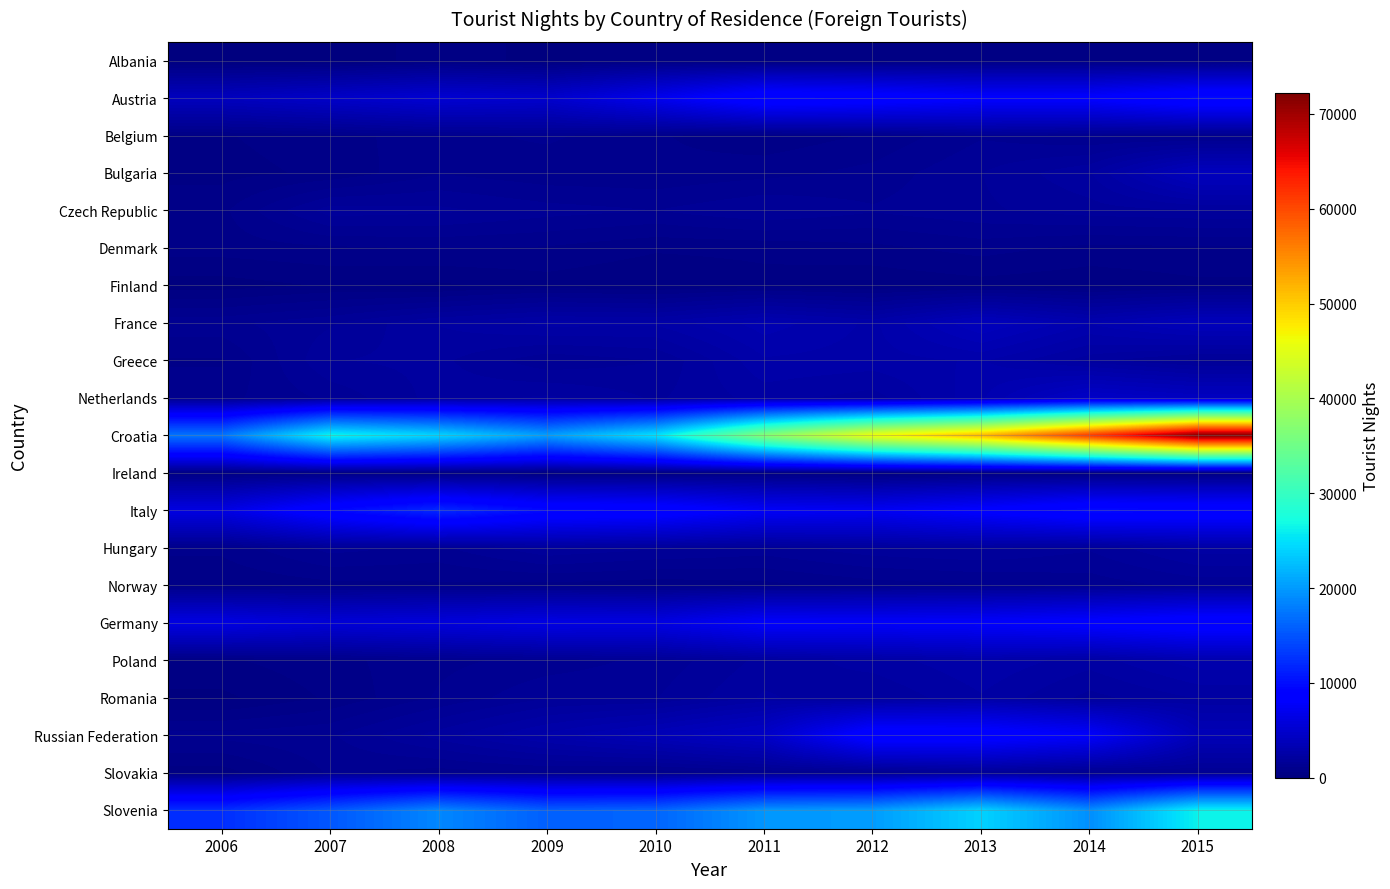

At which category does the chart reach its minimum across all series?

2007